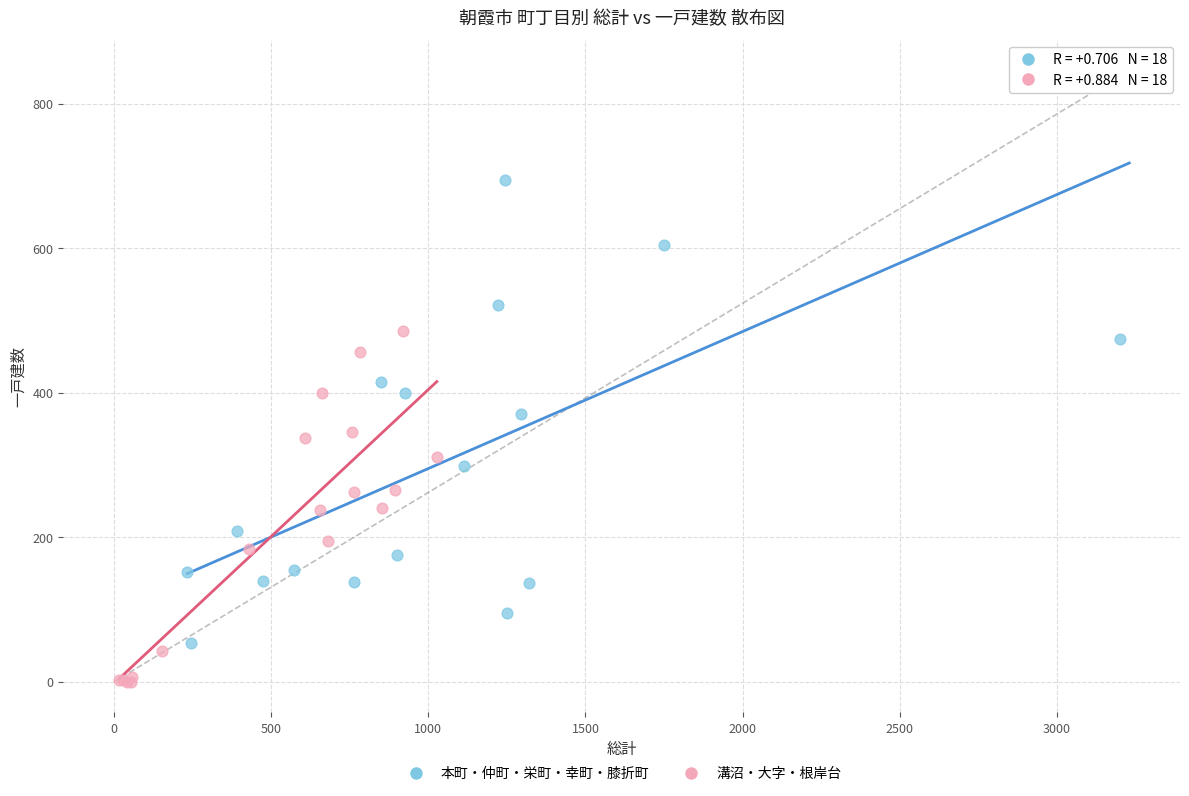

Which series reaches the maximum Y coordinate?

本町・仲町・栄町・幸町・膝折町